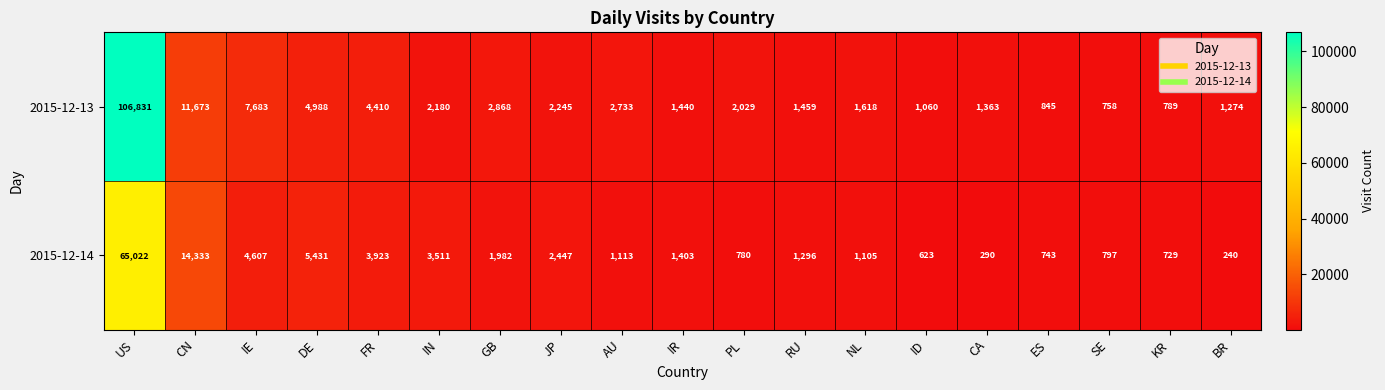

Which series has the largest range (max minus min)?

2015-12-13